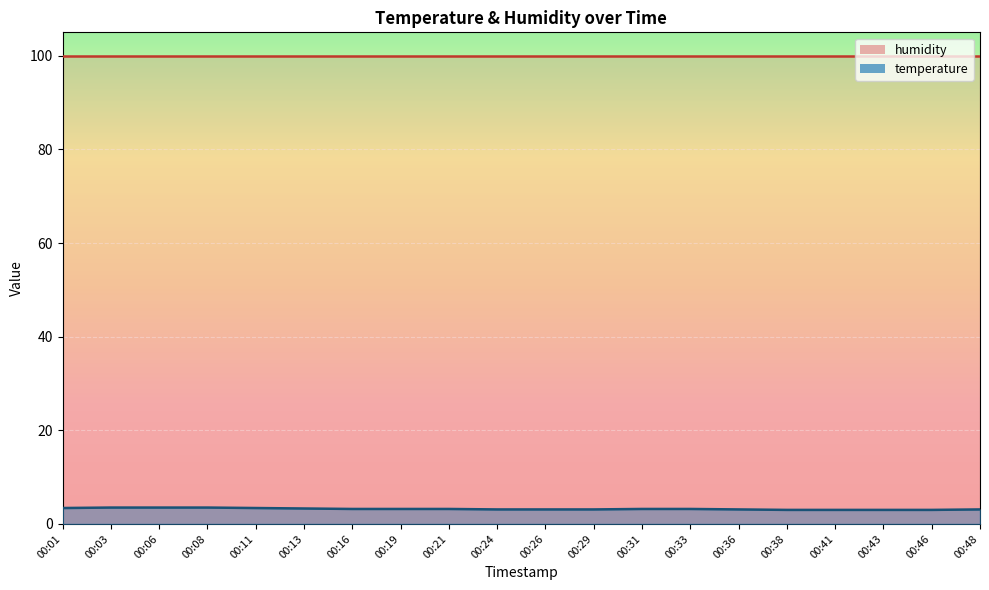

How many lines are shown in the chart?

1